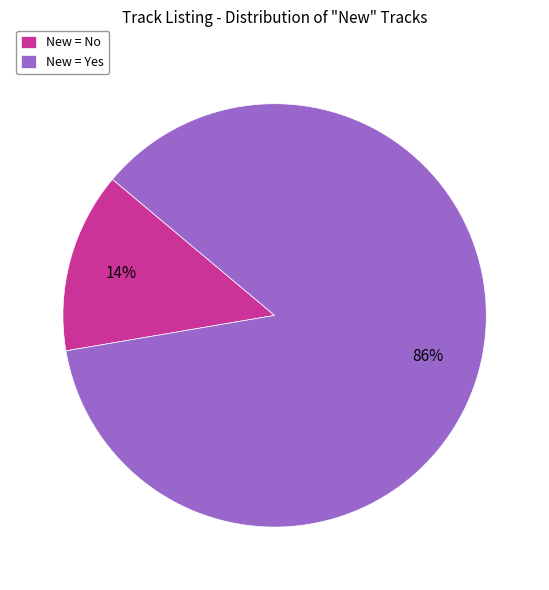

To the nearest percent, what is the average slice percentage?

50%